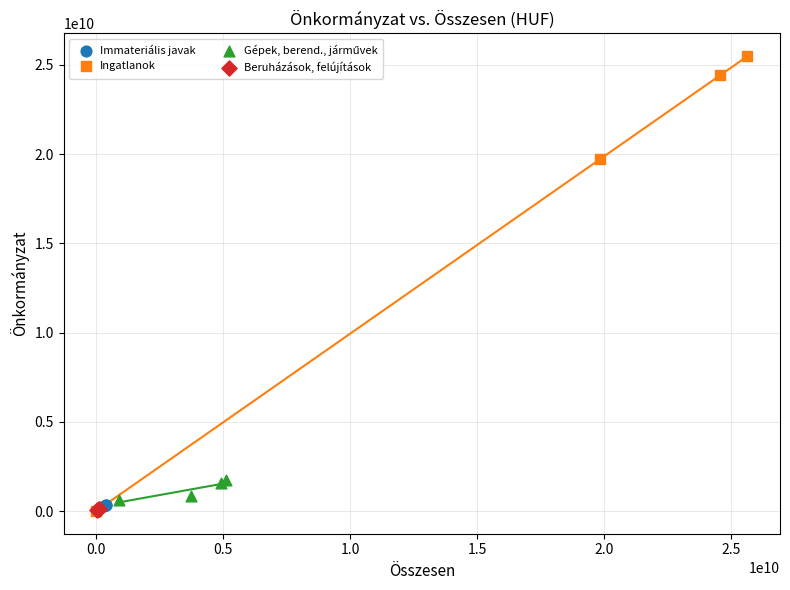

Which series contains the highest Y value?

Ingatlanok